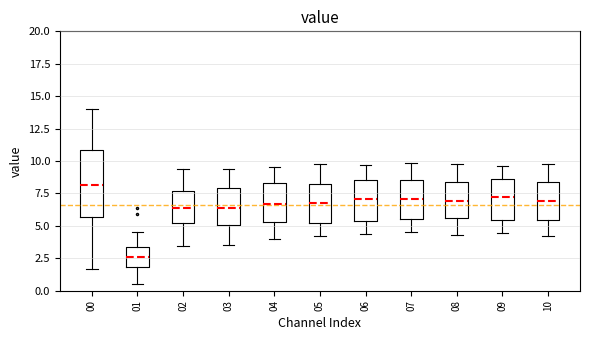

Comparing the boxes themselves (not the whiskers), which one is the tallest?

00